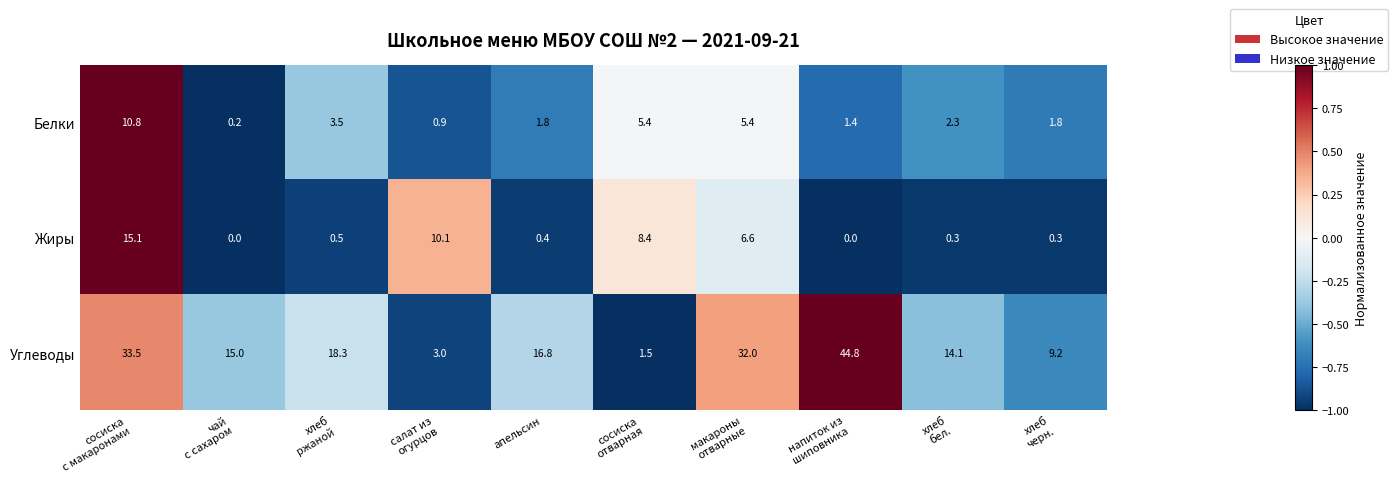

What is the maximum value shown in the chart?

44.8